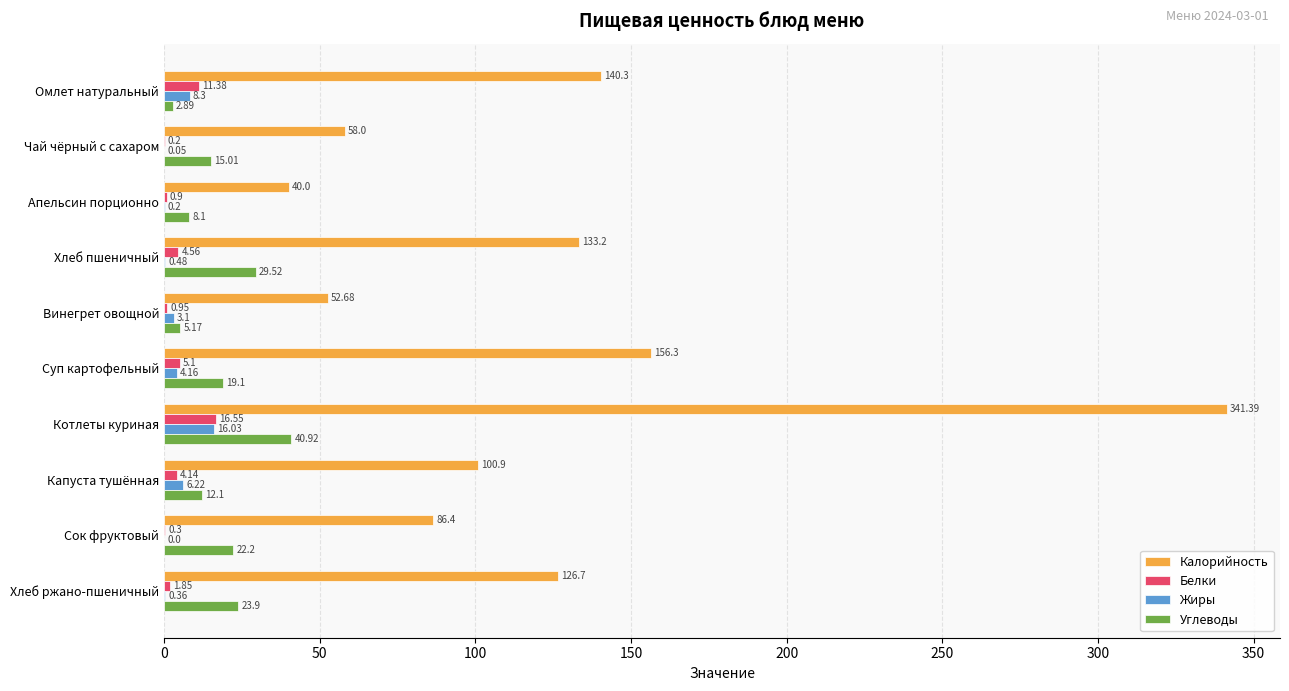

Between Винегрет овощной and Котлеты куриная, which series saw the biggest shift?

Калорийность